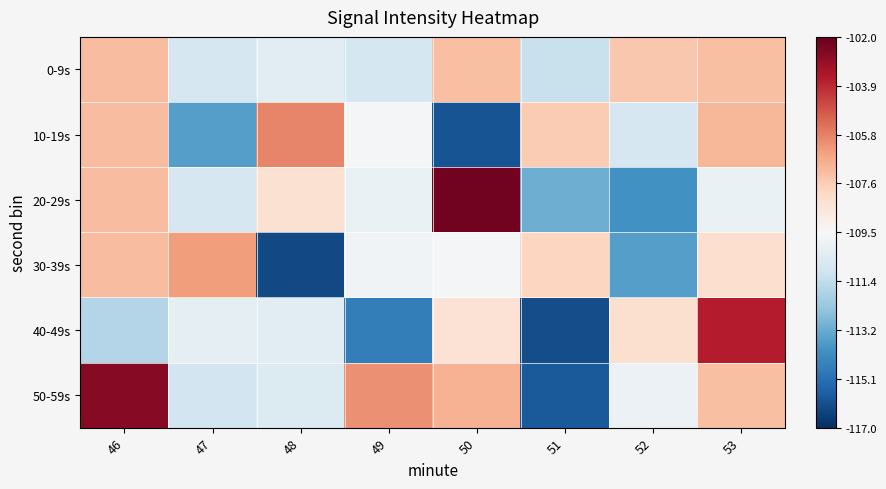

At 51, list the series in order from smallest to largest.

40-49s, 50-59s, 20-29s, 0-9s, 30-39s, 10-19s